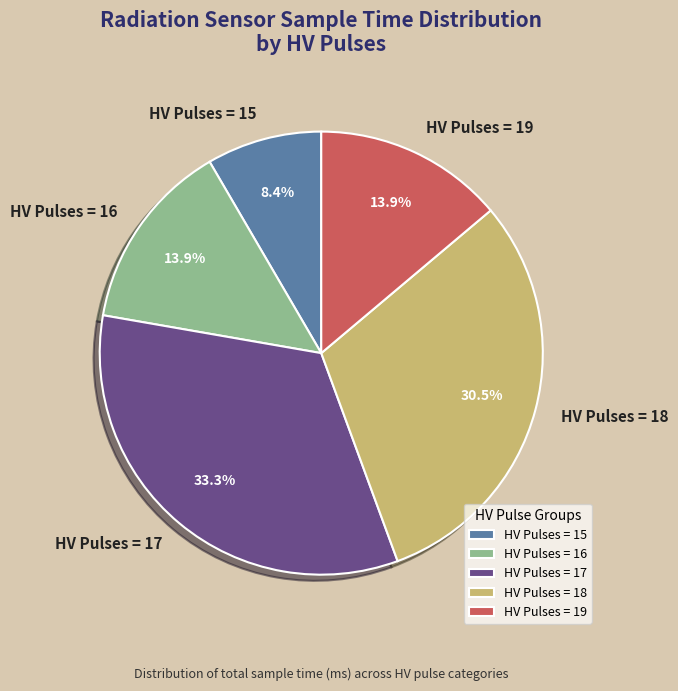

How many slices are in this pie chart?

5